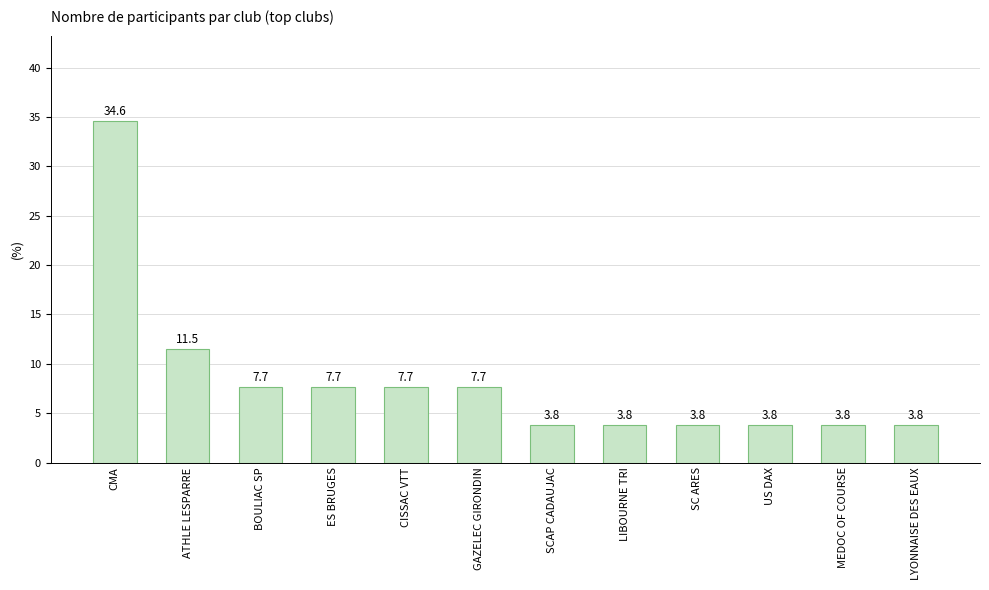

Where is the data nearest to the value 19?

ATHLE LESPARRE